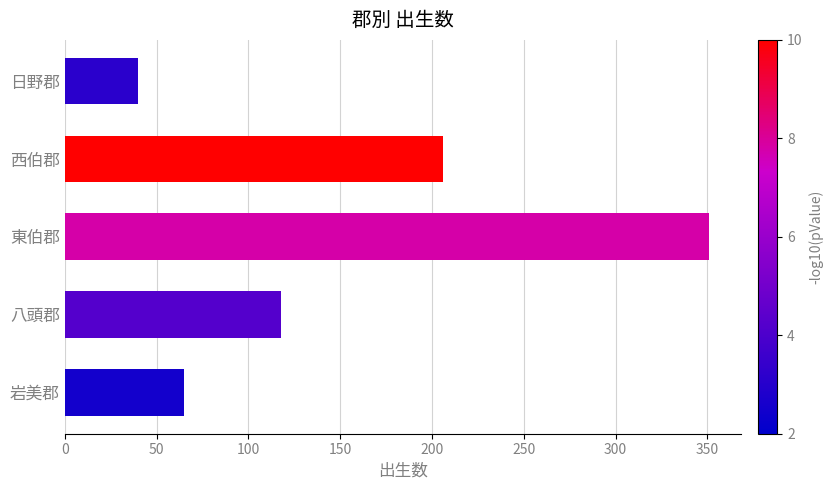

Where is the data nearest to the value 195?

西伯郡